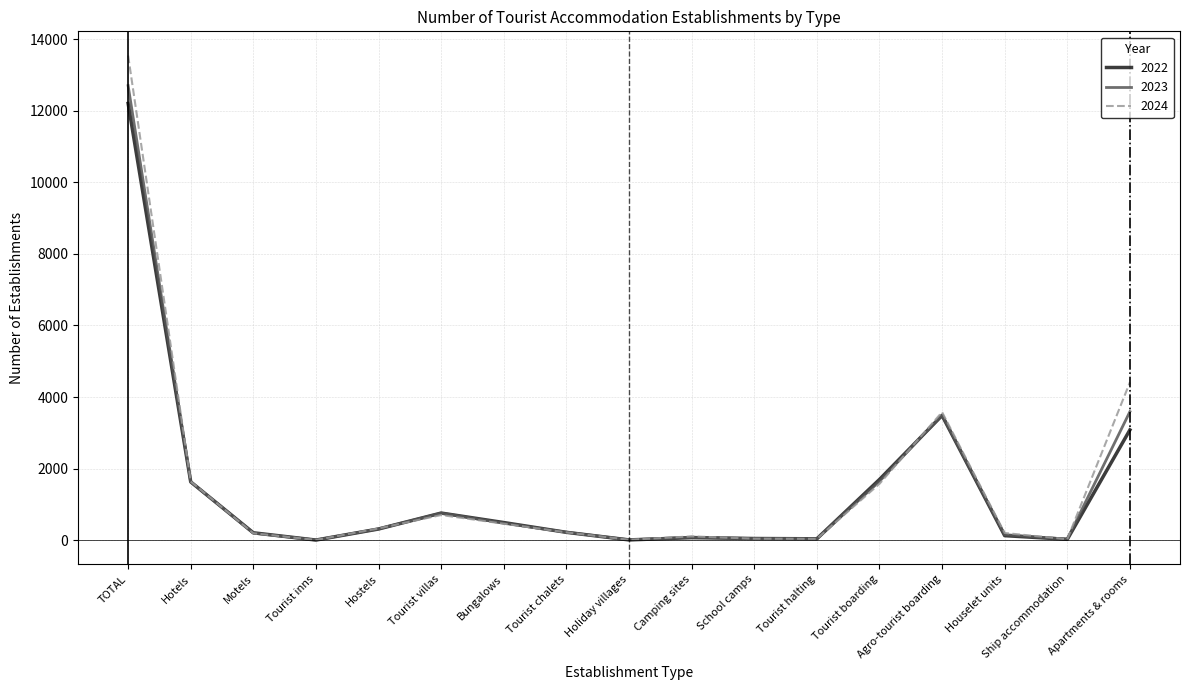

At which category does 2024 reach its first local valley?

Tourist inns